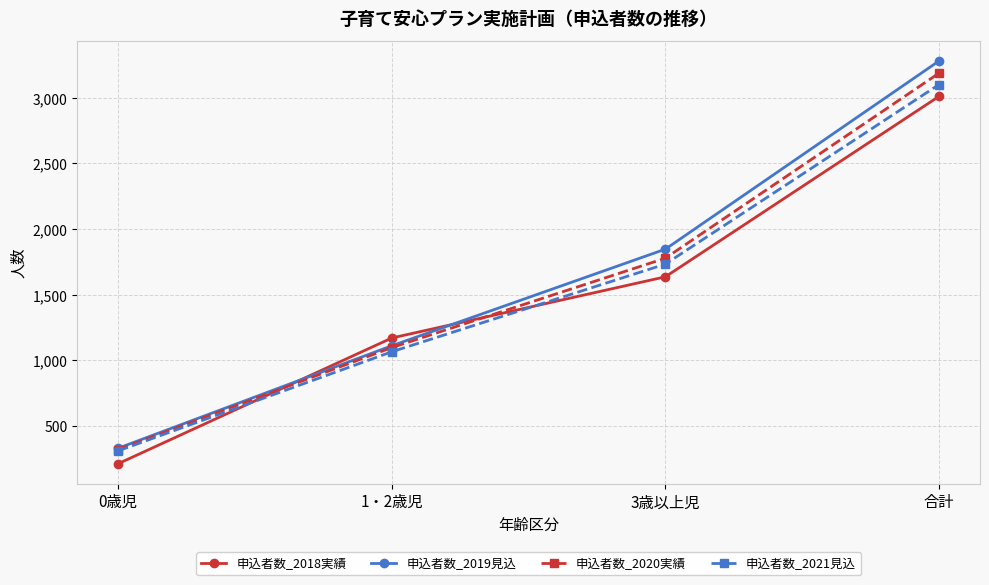

The 申込者数_2020実績 series shows 1777 at 3歳以上児. True or false?

True